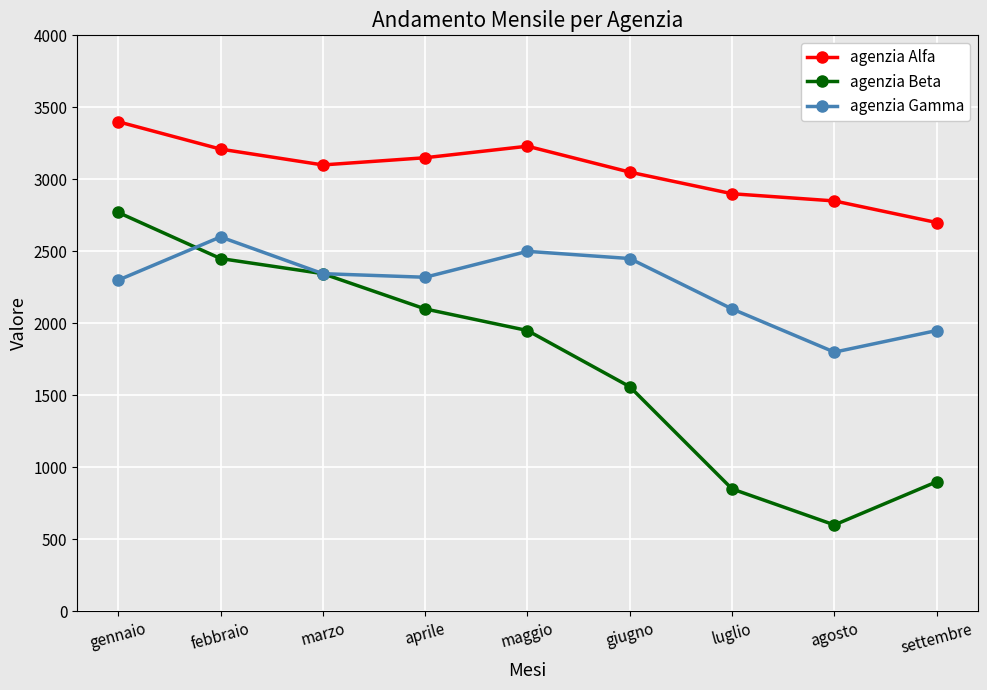

True or false: agenzia Beta has more than 2 interior local peaks.

False